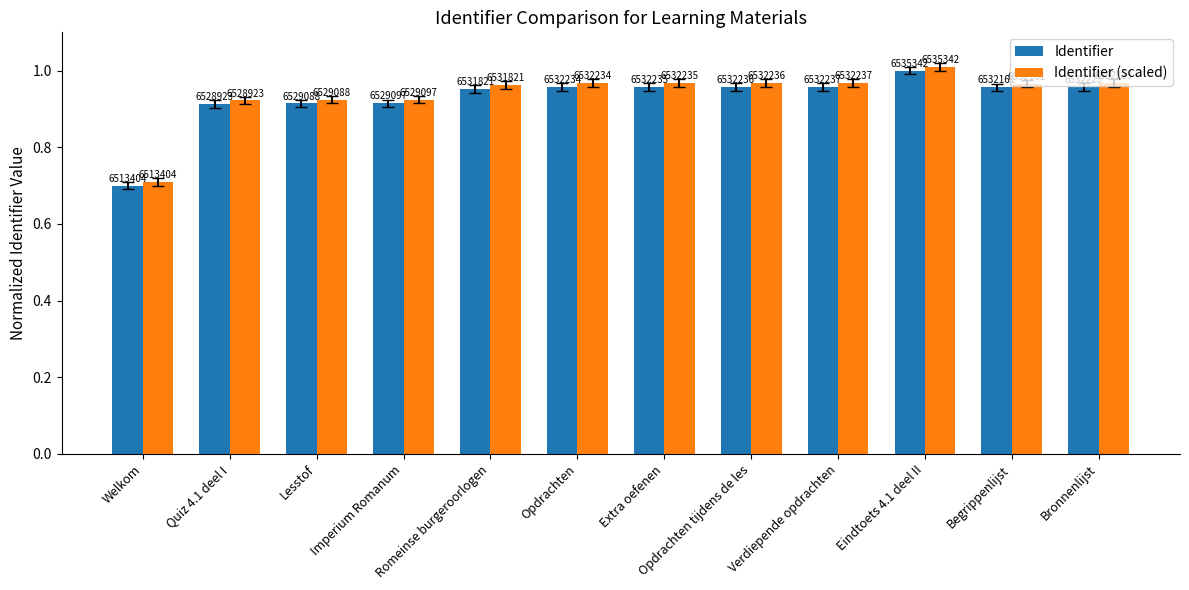

What is the smallest value displayed?

0.7